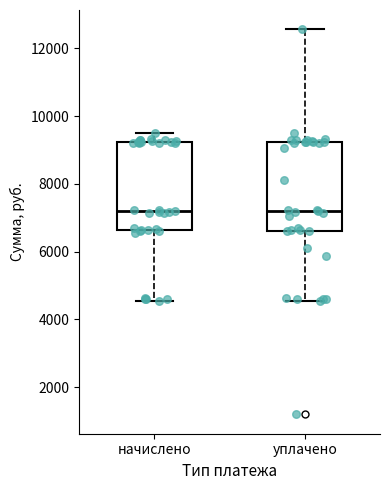

Reading left to right, transcribe this box plot: for each box, give where its median line is, the range the box spans, and where its two whiskers end, as read against the y-axis. The values are not printed on the chart, so give them approximately, as read against the axis.

начислено: median 7200, box 6600 to 9200, whiskers 4600 to 9600
уплачено: median 7200, box 6600 to 9200, whiskers 4600 to 12600